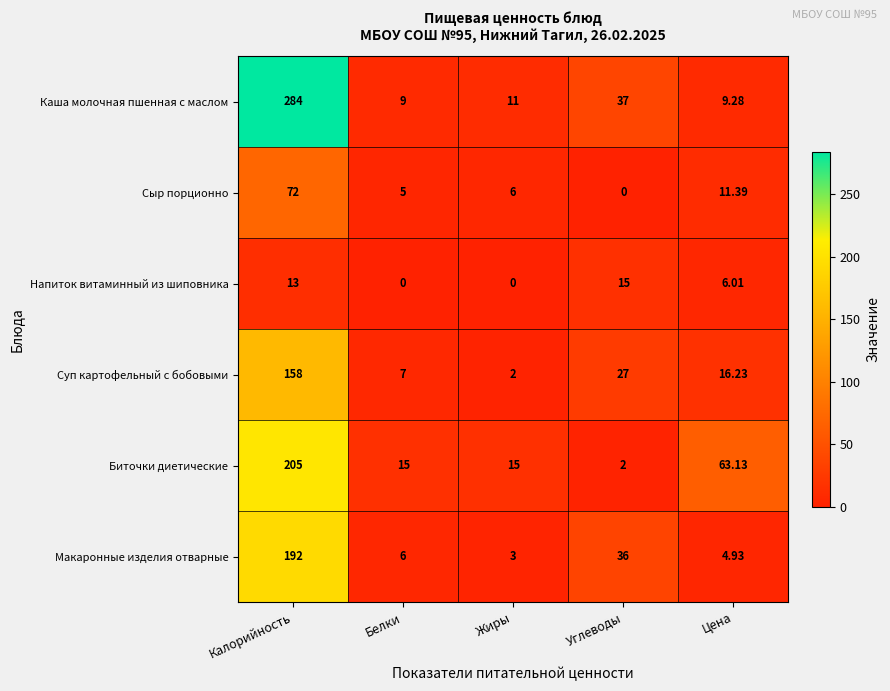

Rank the series by their maximum value, from lowest to highest.

Напиток витаминный из шиповника, Сыр порционно, Суп картофельный с бобовыми, Макаронные изделия отварные, Биточки диетические, Каша молочная пшенная с маслом